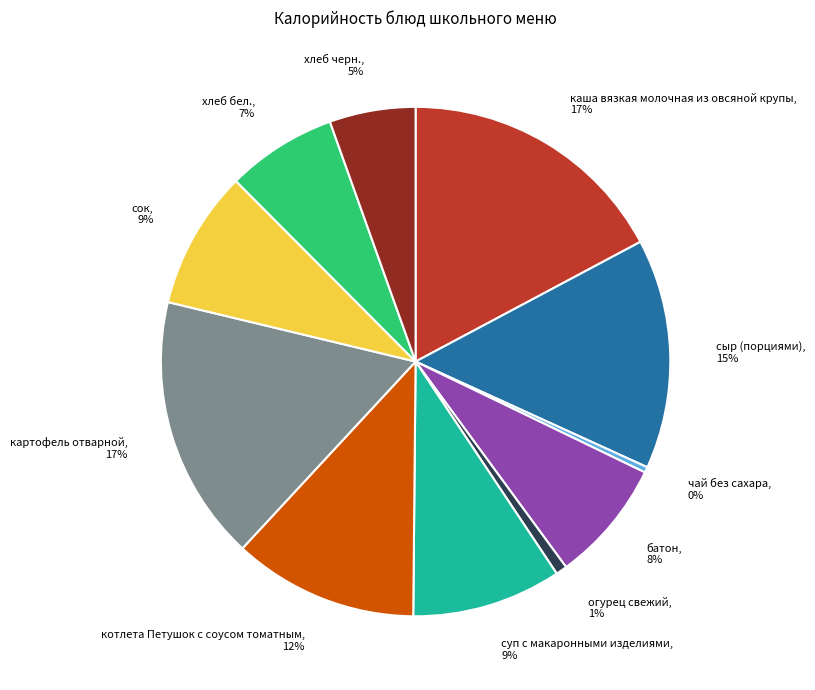

Is there a majority slice in this chart?

No